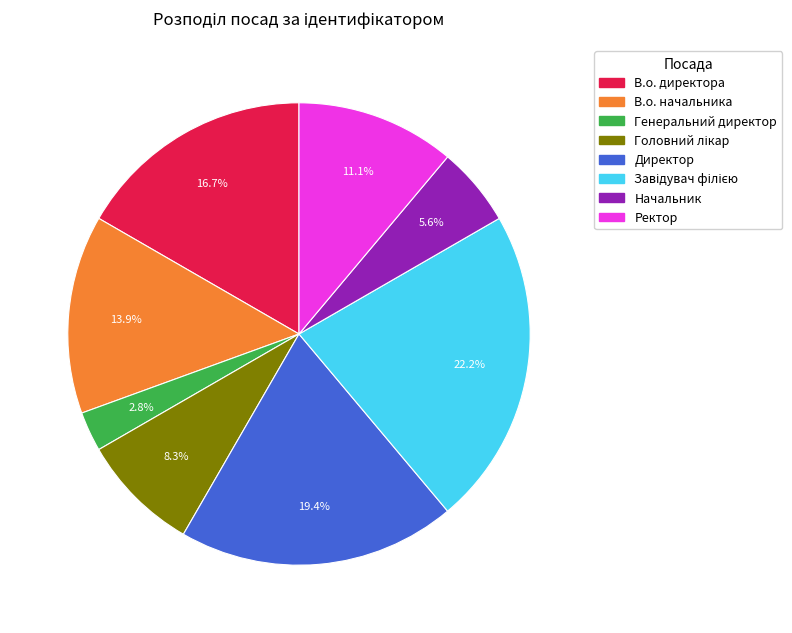

Does any single category account for the majority?

No